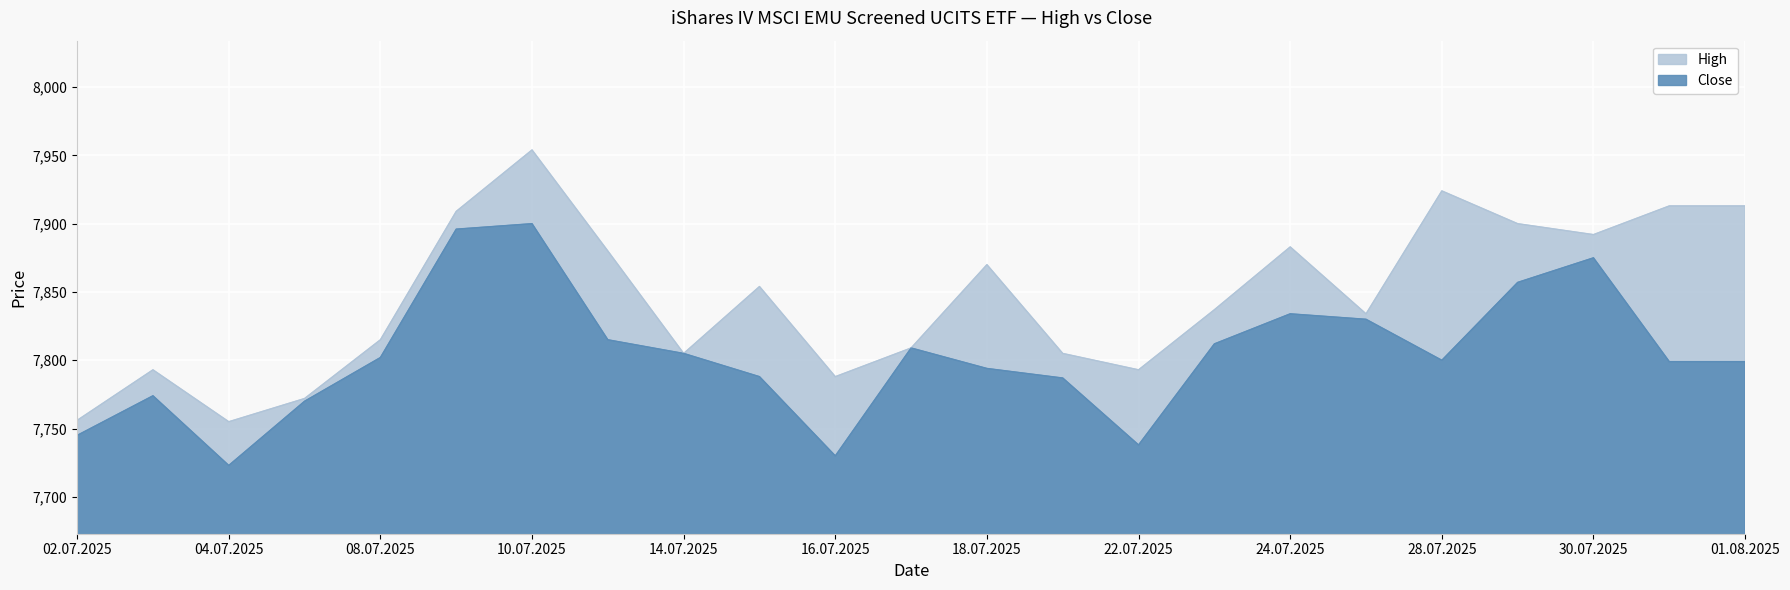

What position from the left is 08.07.2025?

5